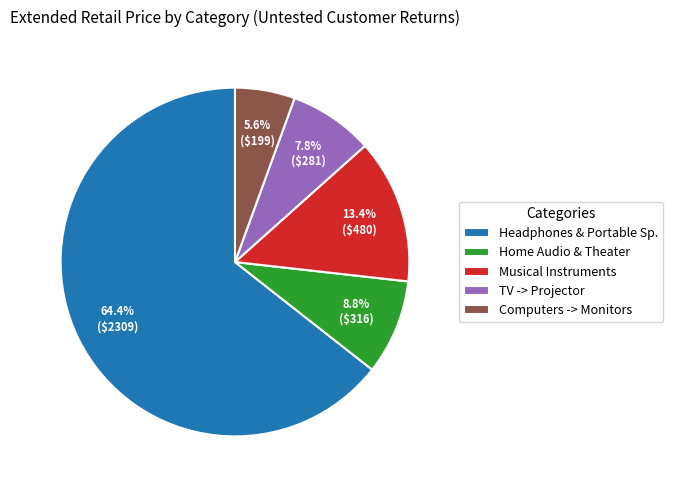

Rank the categories by value from lowest to highest.

Computers -> Monitors, TV -> Projector, Home Audio & Theater, Musical Instruments, Headphones & Portable Sp.